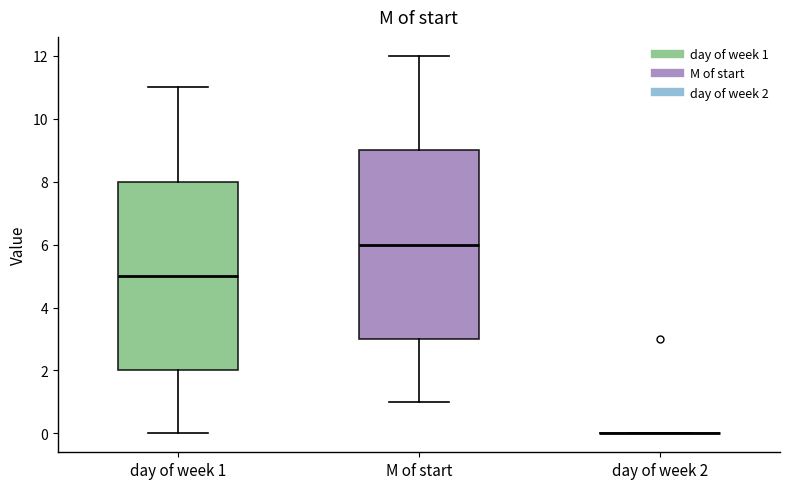

Where does the lower whisker of the box for day of week 1 end on the y-axis? The values are not printed on the chart, so give them approximately, as read against the axis.

0